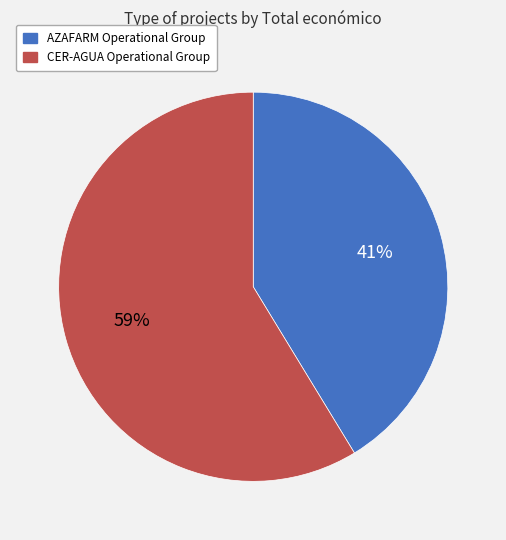

To the nearest percent, what is the combined percentage of CER-AGUA Operational Group and AZAFARM Operational Group?

100%